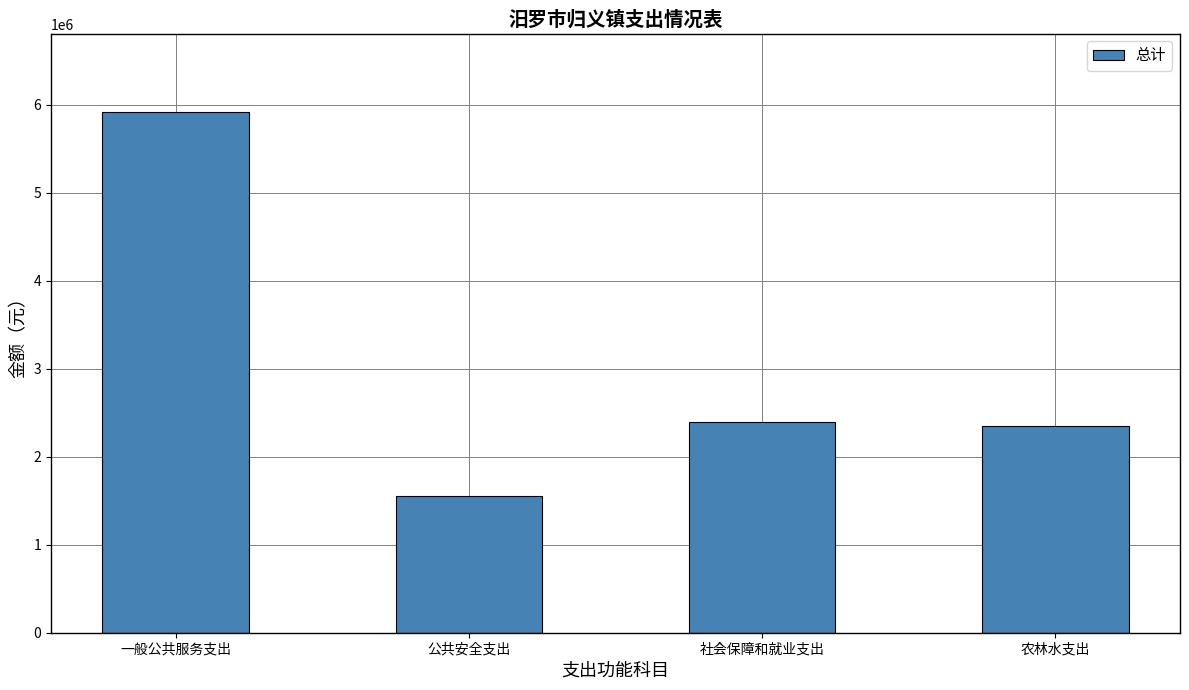

Read the value at 社会保障和就业支出.

2399061.6